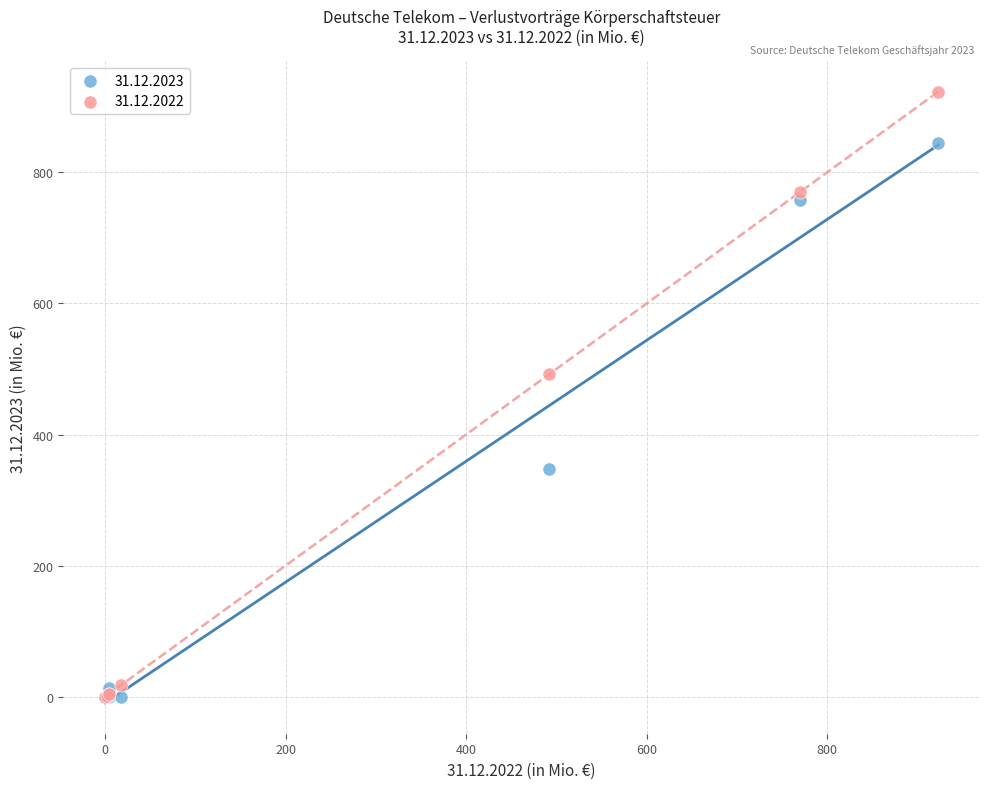

Across all series, what Y value is closest to 461?

492